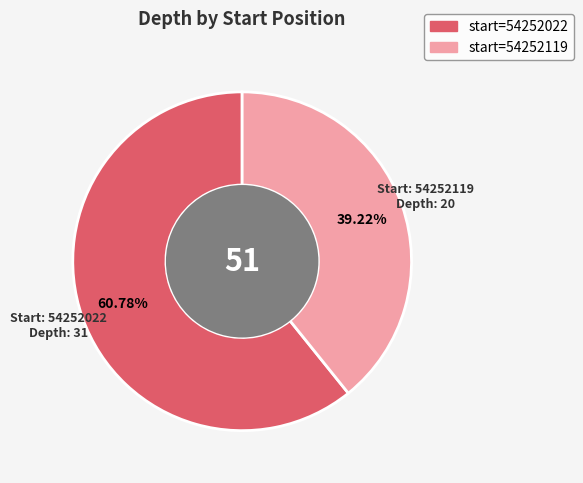

Does any single category account for the majority?

Yes